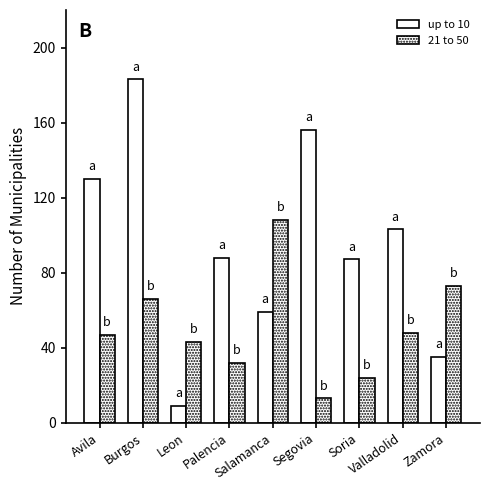

Is the value of 21 to 50 at Salamanca greater than the value of up to 10 at Segovia?

No